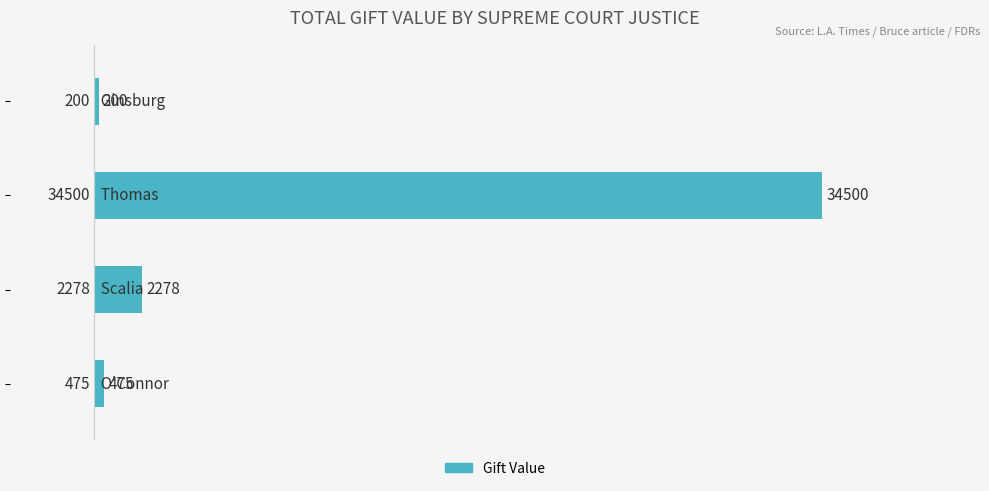

What is the difference between the maximum and minimum values?

34300